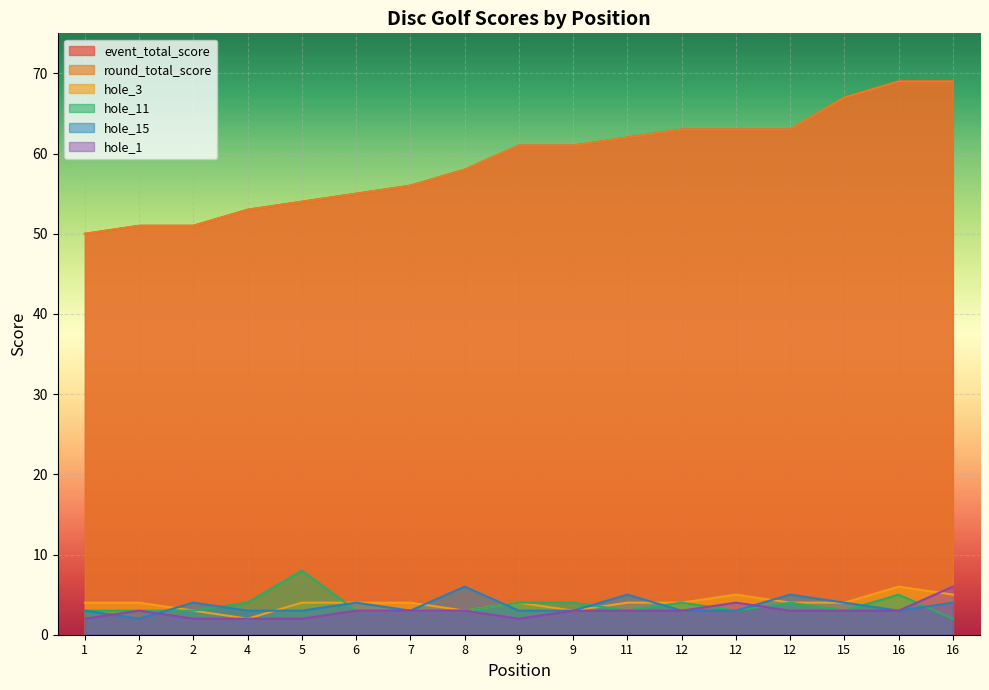

What is the sum of all hole_1 values?

50